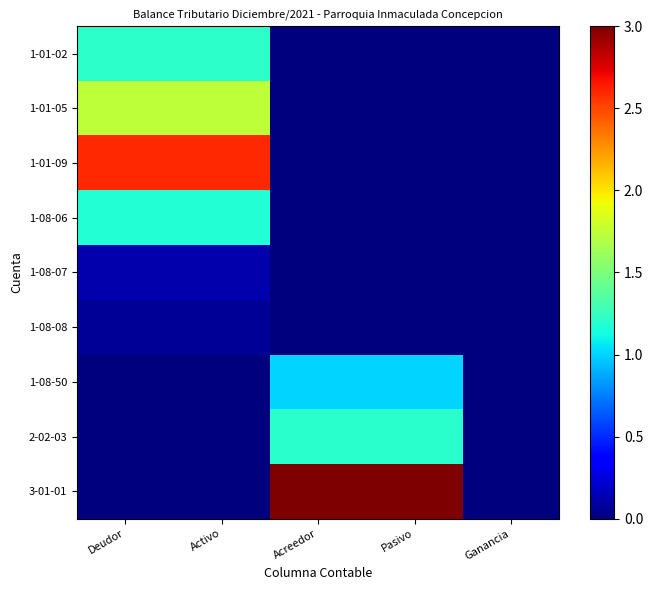

Reading right to left, list all the values displayed in this chart.

1-01-02: Ganancia=0.0	Pasivo=0.0	Acreedor=0.0	Activo=1.2	Deudor=1.2
1-01-05: Ganancia=0.0	Pasivo=0.0	Acreedor=0.0	Activo=1.7	Deudor=1.7
1-01-09: Ganancia=0.0	Pasivo=0.0	Acreedor=0.0	Activo=2.6	Deudor=2.6
1-08-06: Ganancia=0.0	Pasivo=0.0	Acreedor=0.0	Activo=1.2	Deudor=1.2
1-08-07: Ganancia=0.0	Pasivo=0.0	Acreedor=0.0	Activo=0.1	Deudor=0.1
1-08-08: Ganancia=0.0	Pasivo=0.0	Acreedor=0.0	Activo=0.1	Deudor=0.1
1-08-50: Ganancia=0.0	Pasivo=1.0	Acreedor=1.0	Activo=0.0	Deudor=0.0
2-02-03: Ganancia=0.0	Pasivo=1.2	Acreedor=1.2	Activo=0.0	Deudor=0.0
3-01-01: Ganancia=0.0	Pasivo=3.0	Acreedor=3.0	Activo=0.0	Deudor=0.0